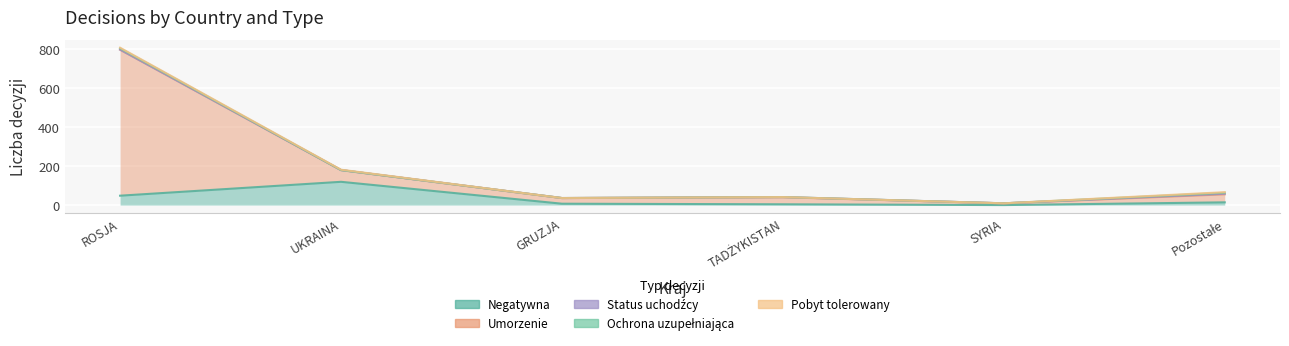

What is the greatest value displayed?

747